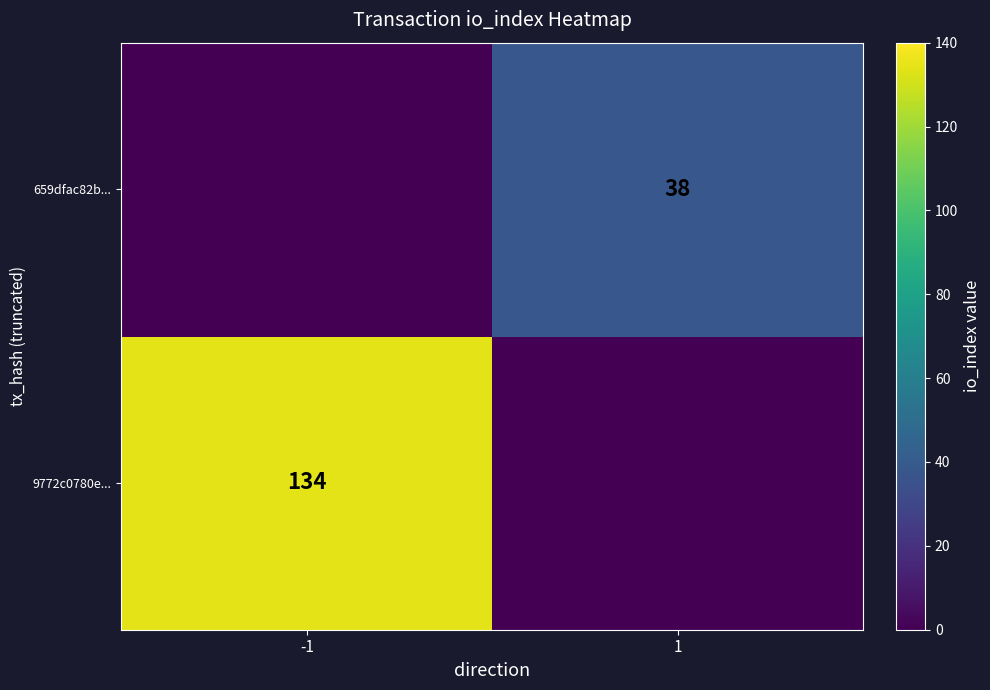

Which has a higher value, 1 or -1?

-1